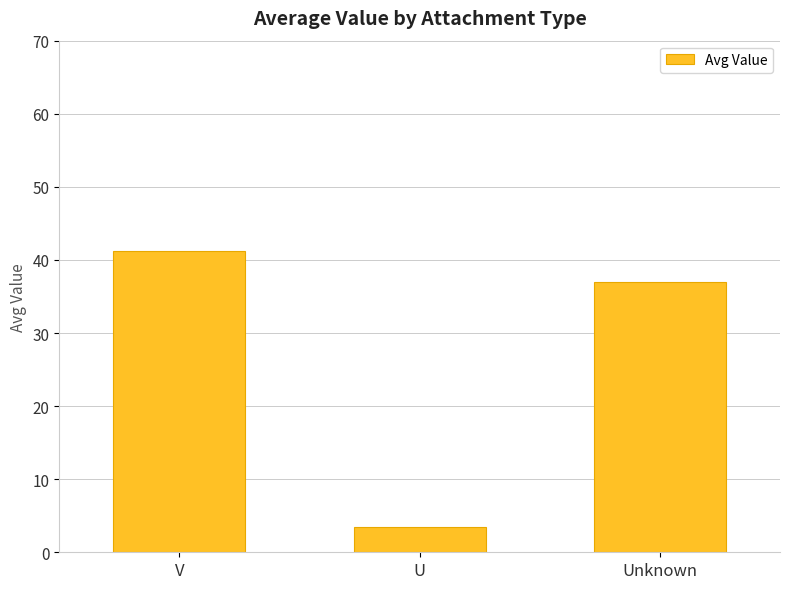

What is the label of the 2nd bar from the right?

U